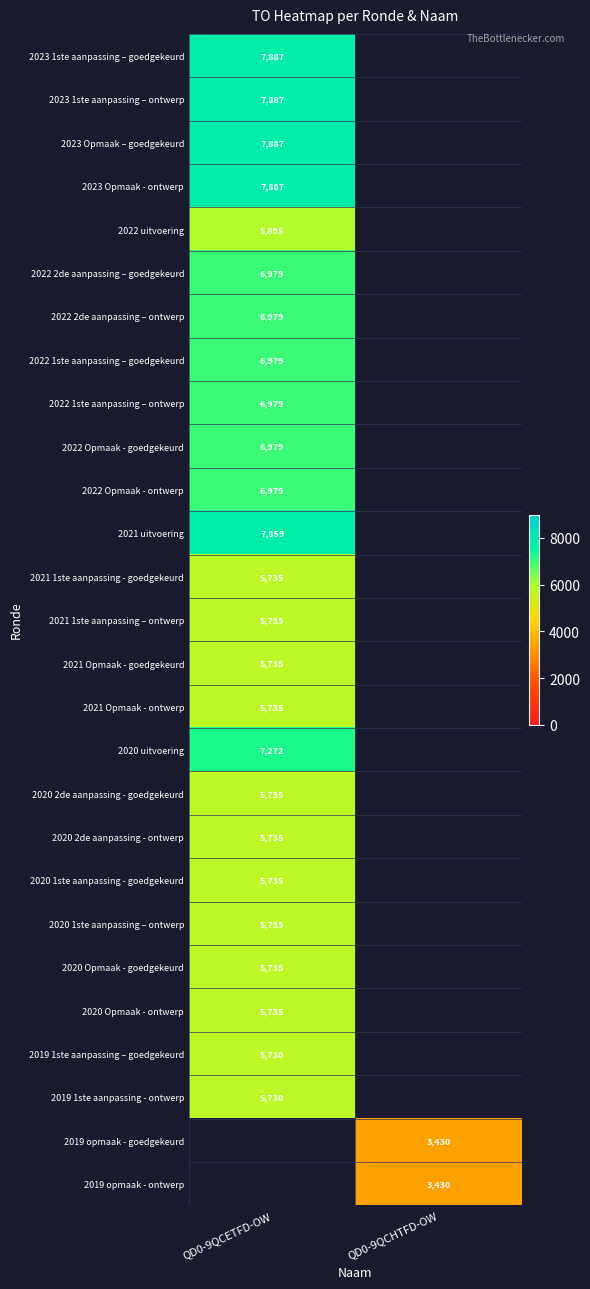

What is the maximum value shown in the chart?

7887.0